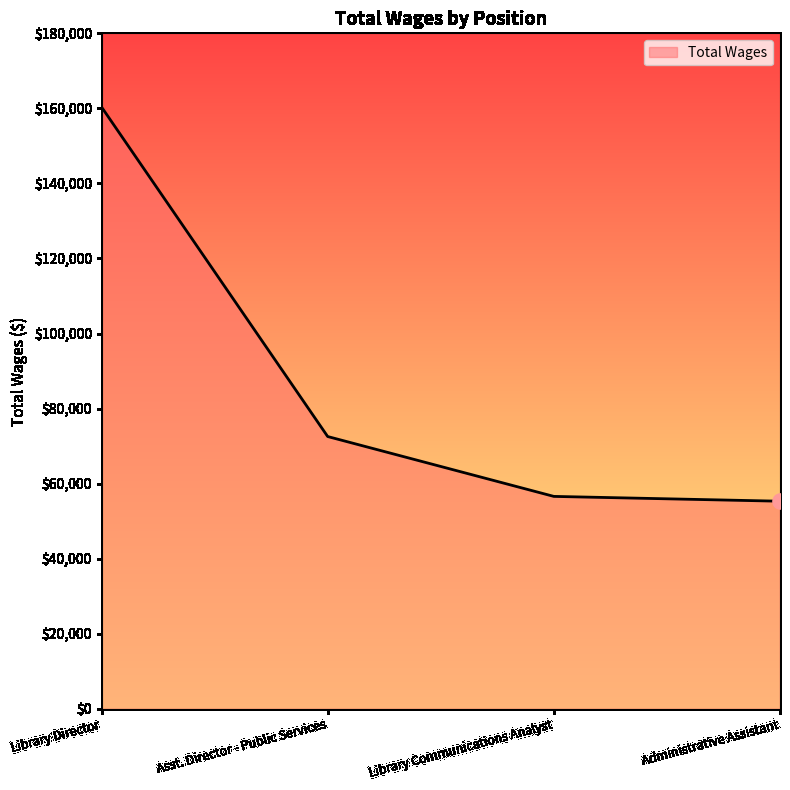

What is the change in value from Library Director to Administrative Assistant?

-105071